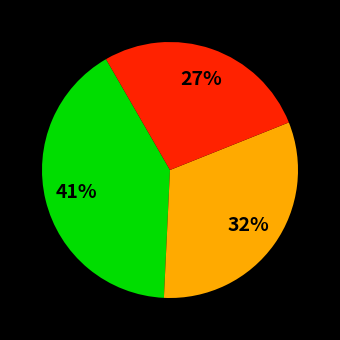

To the nearest percent, what is the difference between the largest and smallest slice percentages?

14%